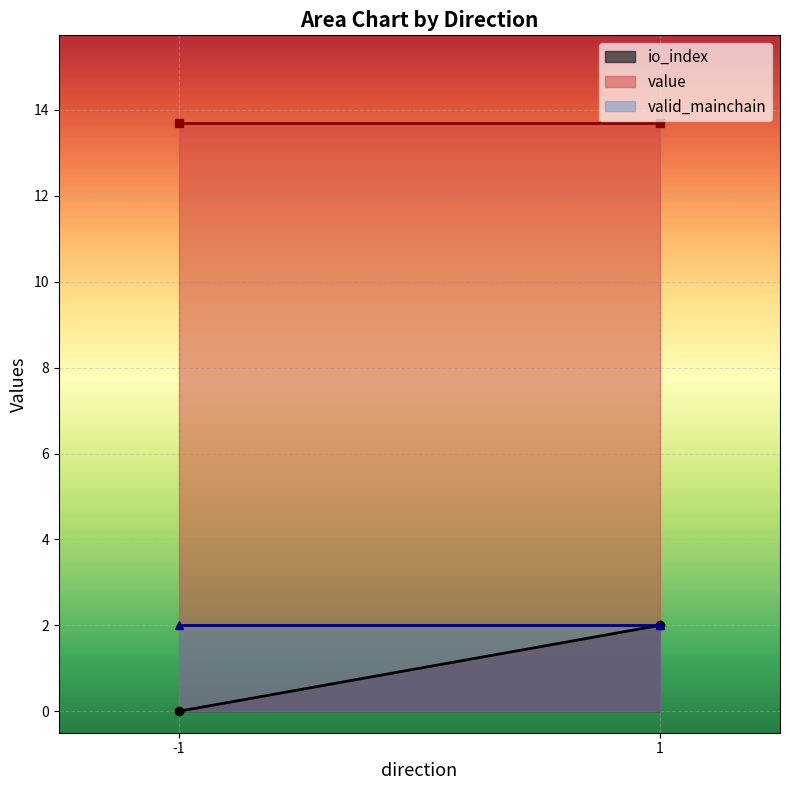

At -1, list the series in order from smallest to largest.

io_index, valid_mainchain, value